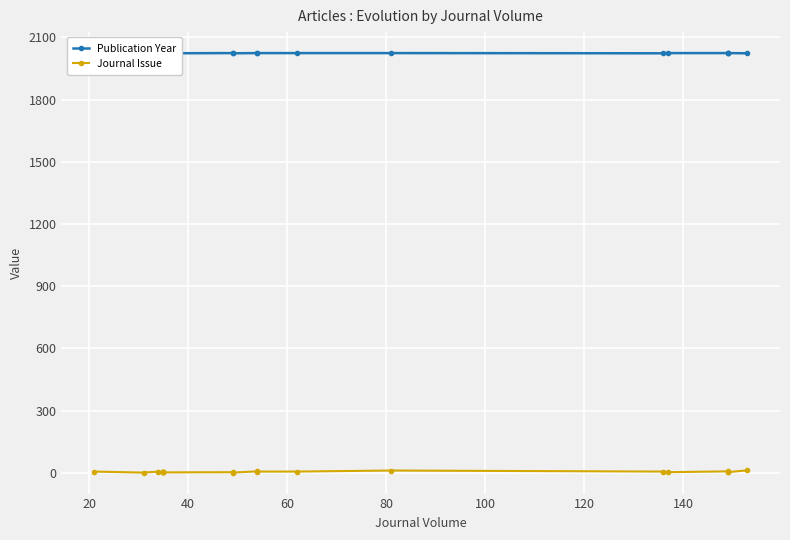

Between 40 and 60, which series saw the biggest shift?

Publication Year